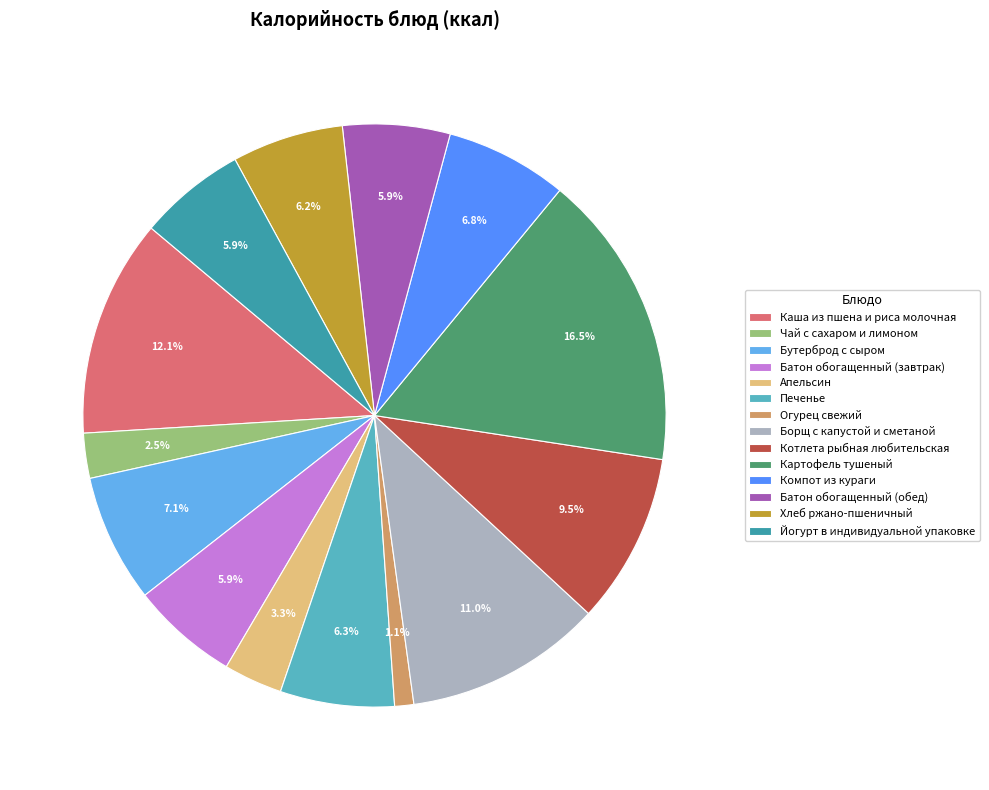

Between Компот из кураги and Йогурт в индивидуальной упаковке, which is larger?

Компот из кураги